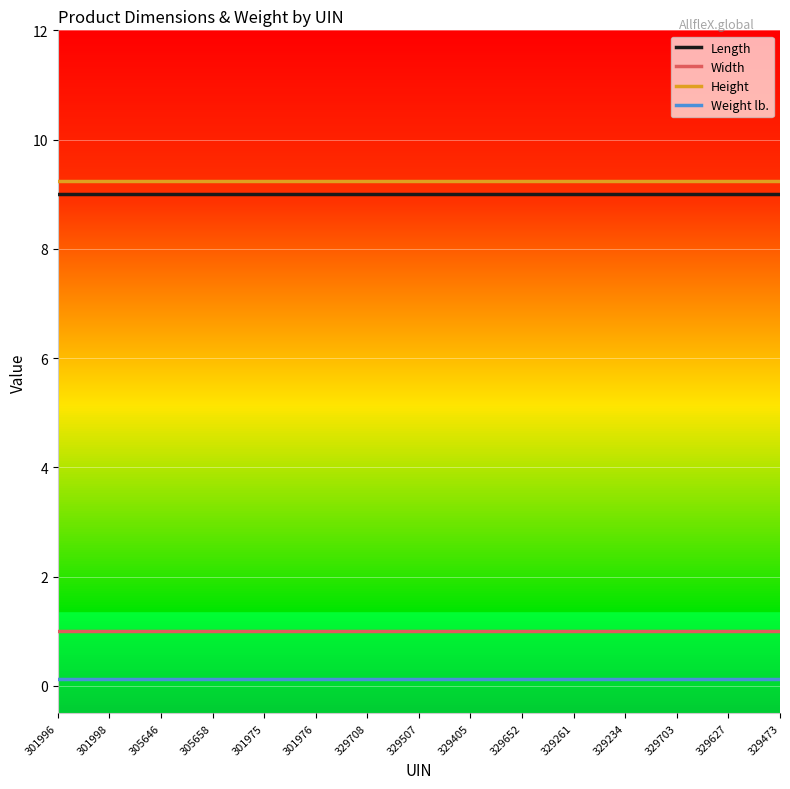

Which series has the largest total across all categories?

Height